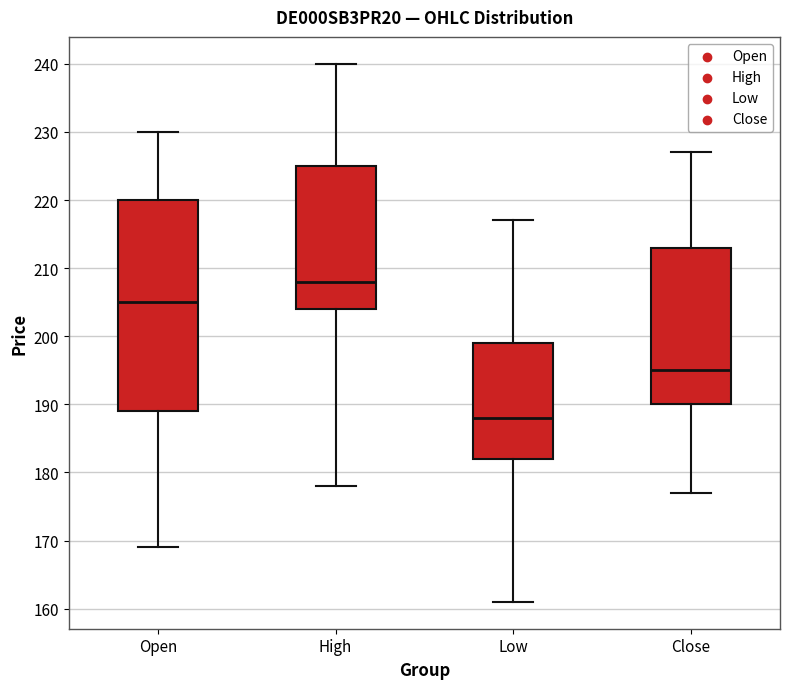

Reading left to right, transcribe this box plot: for each box, give where its median line is, the range the box spans, and where its two whiskers end, as read against the y-axis. The values are not printed on the chart, so give them approximately, as read against the axis.

Open: median 205, box 189 to 220, whiskers 169 to 230
High: median 208, box 204 to 225, whiskers 178 to 240
Low: median 188, box 182 to 199, whiskers 161 to 217
Close: median 195, box 190 to 213, whiskers 177 to 227